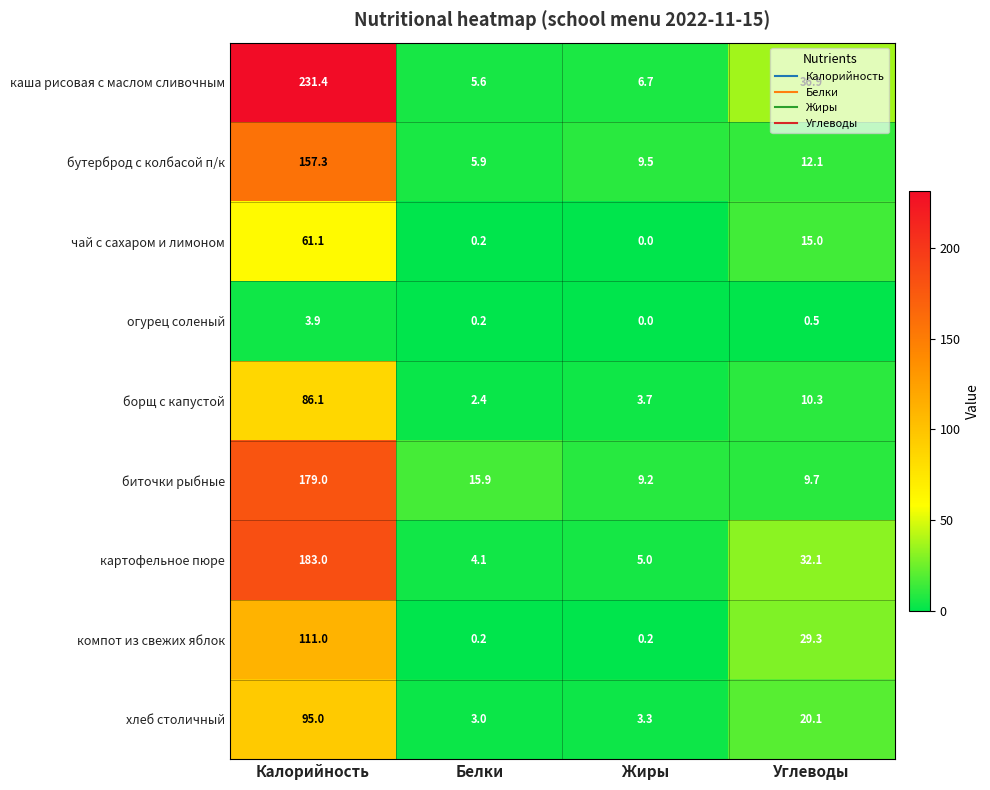

Which series has the largest range (max minus min)?

каша рисовая с маслом сливочным